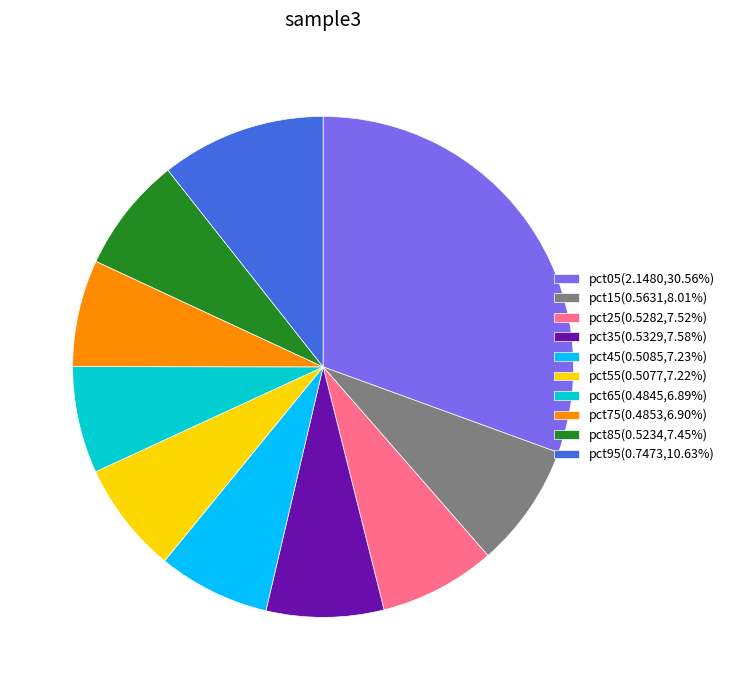

What is the largest slice in the pie chart?

pct05